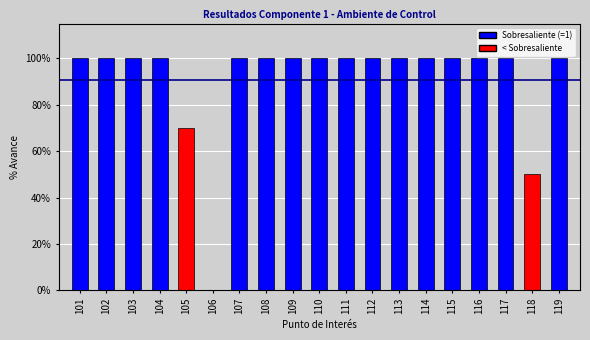

How many data points are less than 1?

3